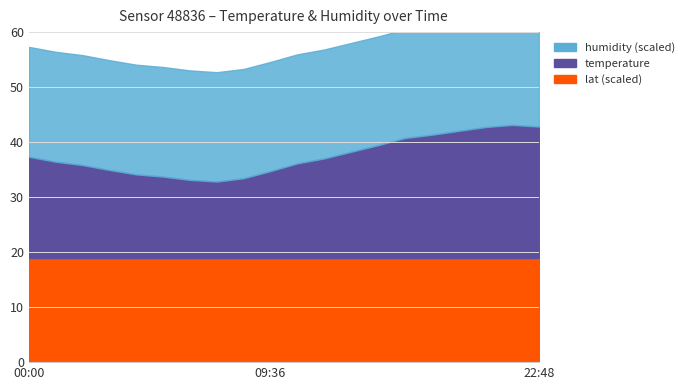

The value of lat at 12:00 is 47.3. True or false?

True